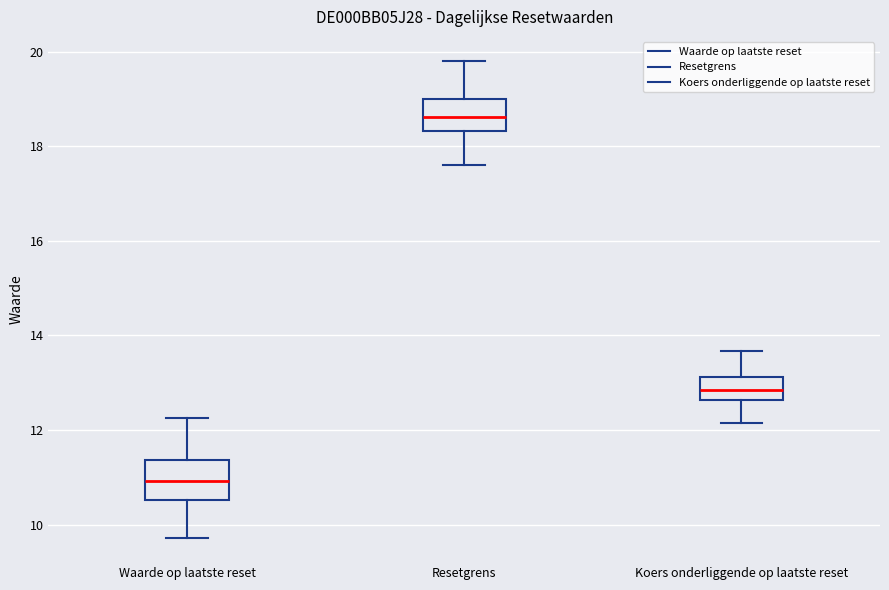

Reading left to right, read every box against the y-axis: the position of its median line, the range the box covers, and the ends of its whiskers. The values are not printed on the chart, so give them approximately, as read against the axis.

Waarde op laatste reset: median 11.0, box 10.6 to 11.4, whiskers 9.8 to 12.2
Resetgrens: median 18.6, box 18.4 to 19.0, whiskers 17.6 to 19.8
Koers onderliggende op laatste reset: median 12.8, box 12.6 to 13.2, whiskers 12.2 to 13.6